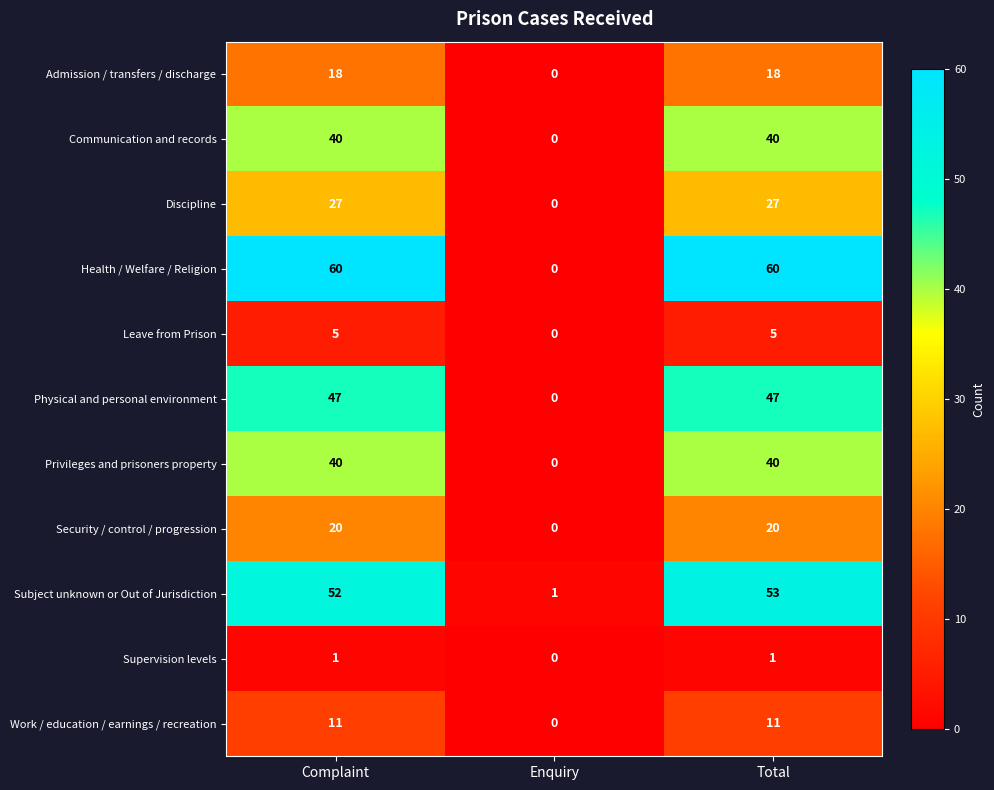

What is the difference between the Security / control / progression values at Enquiry and Complaint?

20